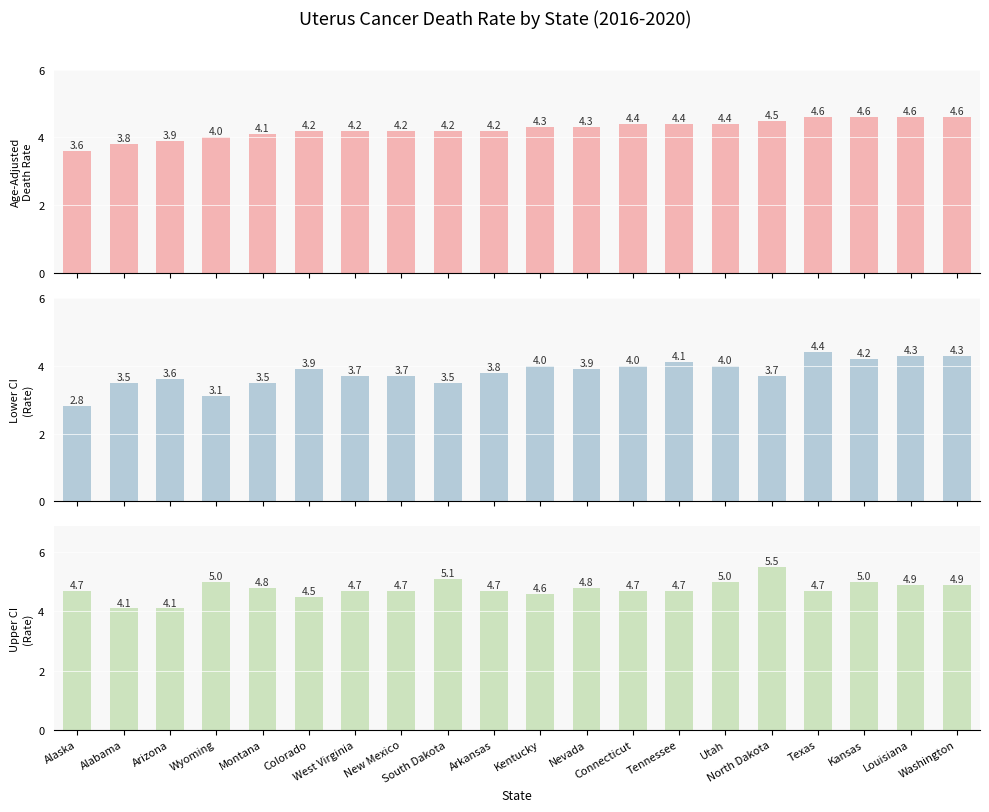

Are the bars horizontal?

No